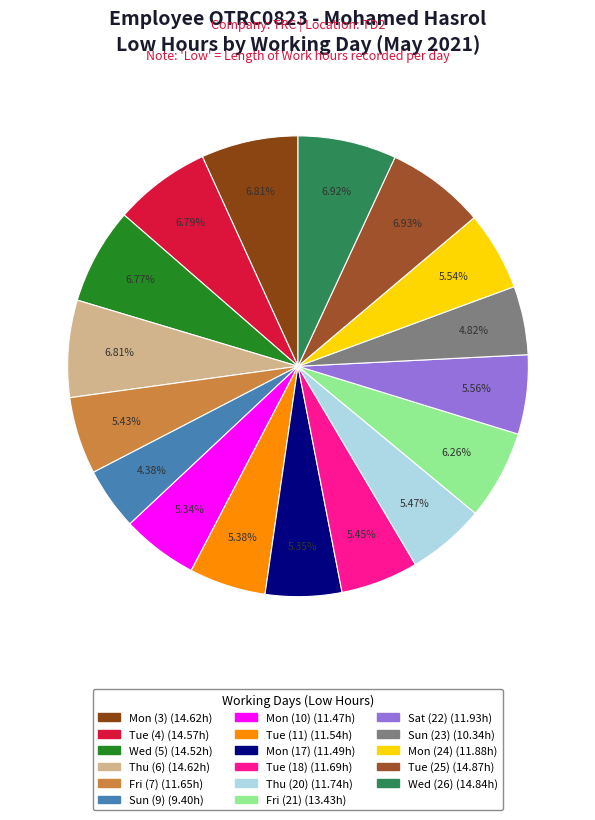

Which slice is the largest?

Tue (25)